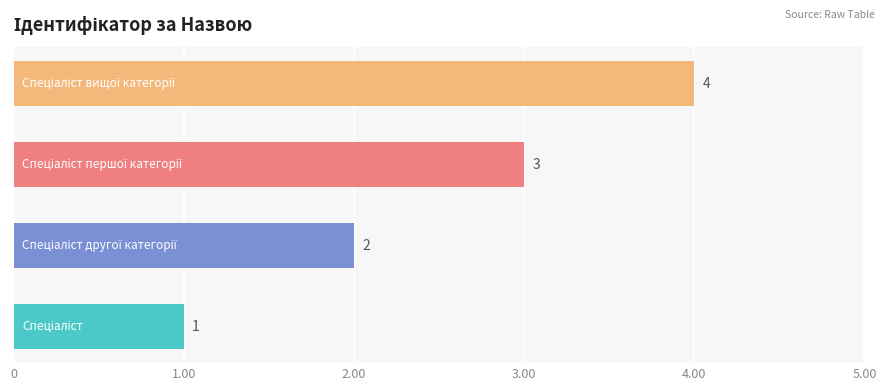

What is the maximum value shown in the chart?

4